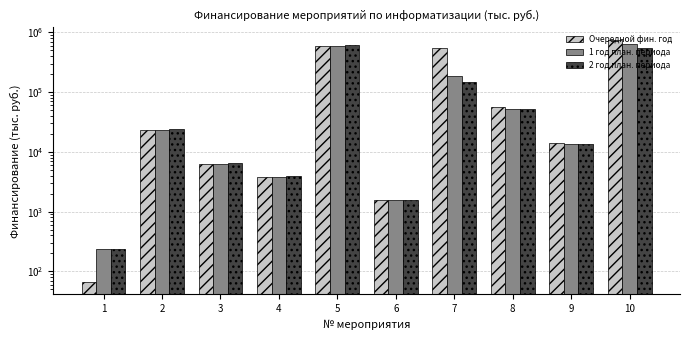

At which category does the chart reach its minimum across all series?

1